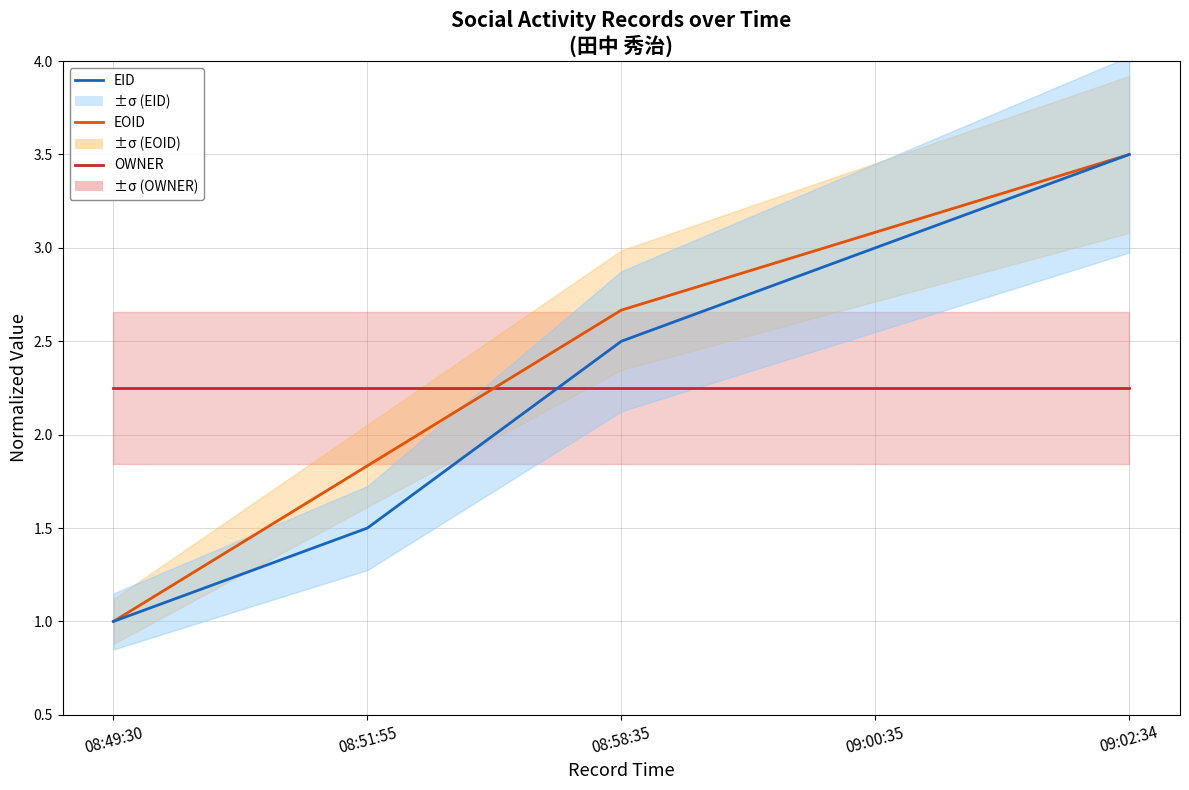

Reading right to left, extract all data points from this chart.

OWNER: 2.2	2.2	2.2	2.2	2.2
EOID: 3.5	3.1	2.7	1.8	1.0
EID: 3.5	3.0	2.5	1.5	1.0